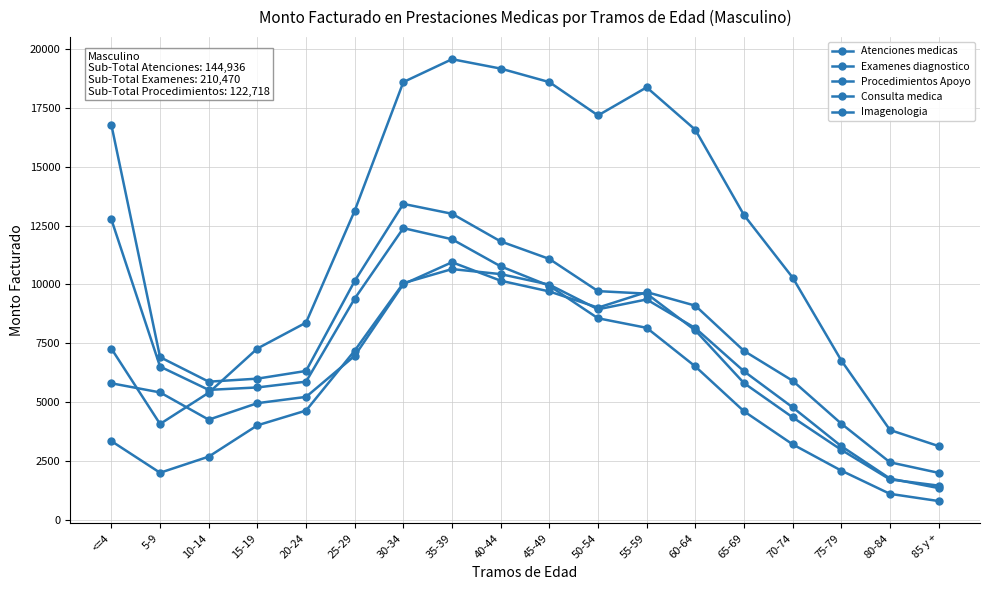

What position from the right is 50-54?

8